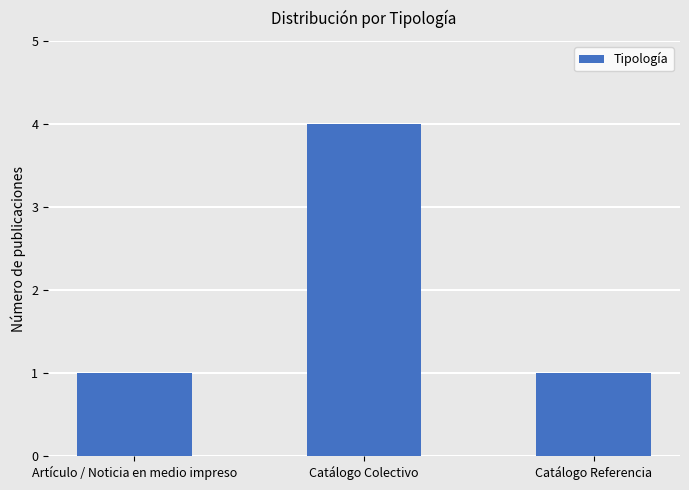

What is the value of the 3rd bar from the left?

1